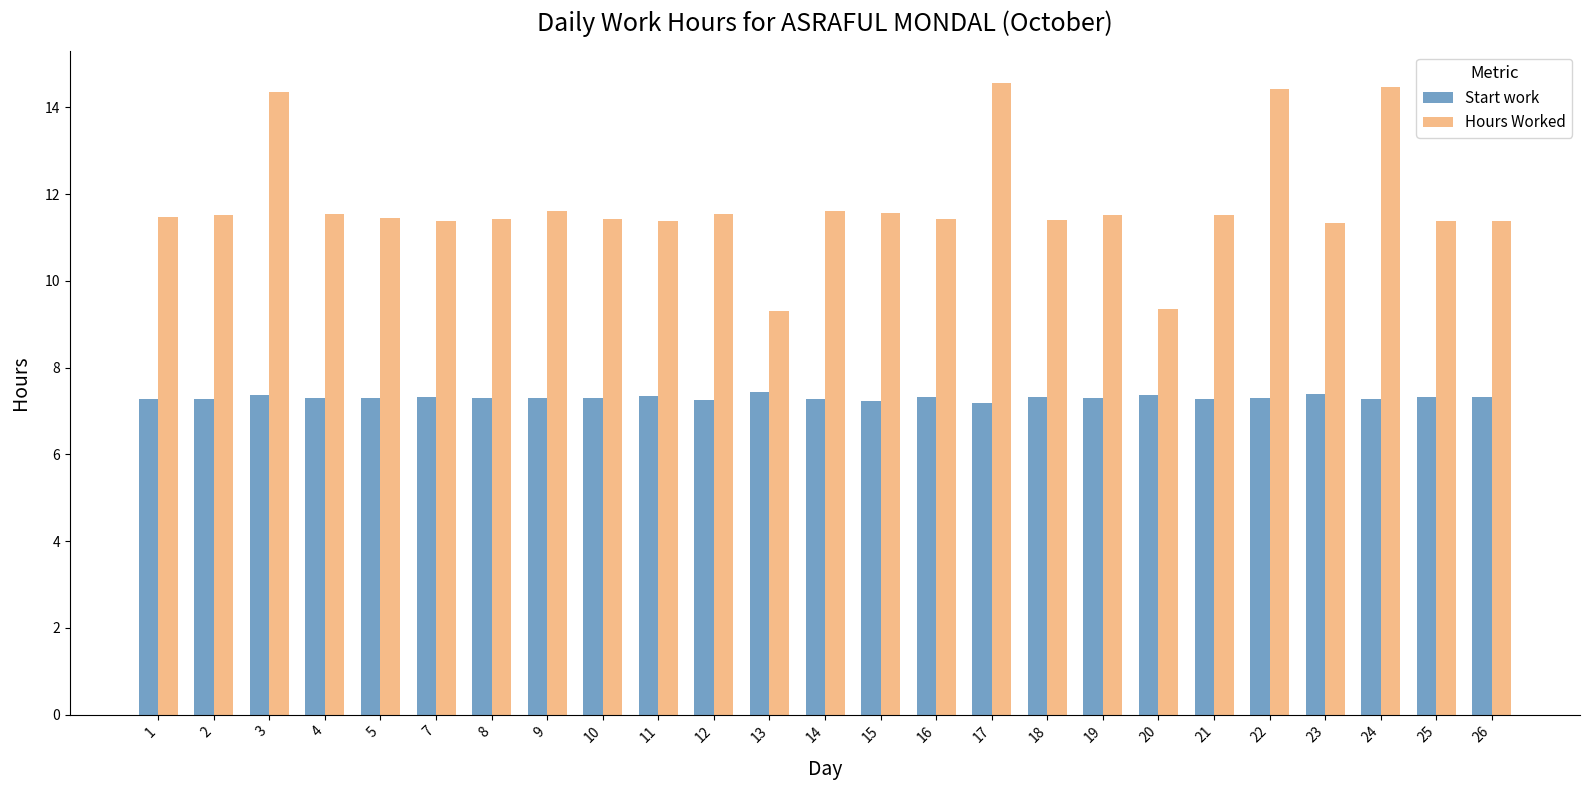

Rank the series at 19 from highest to lowest value.

Hours Worked, Start work